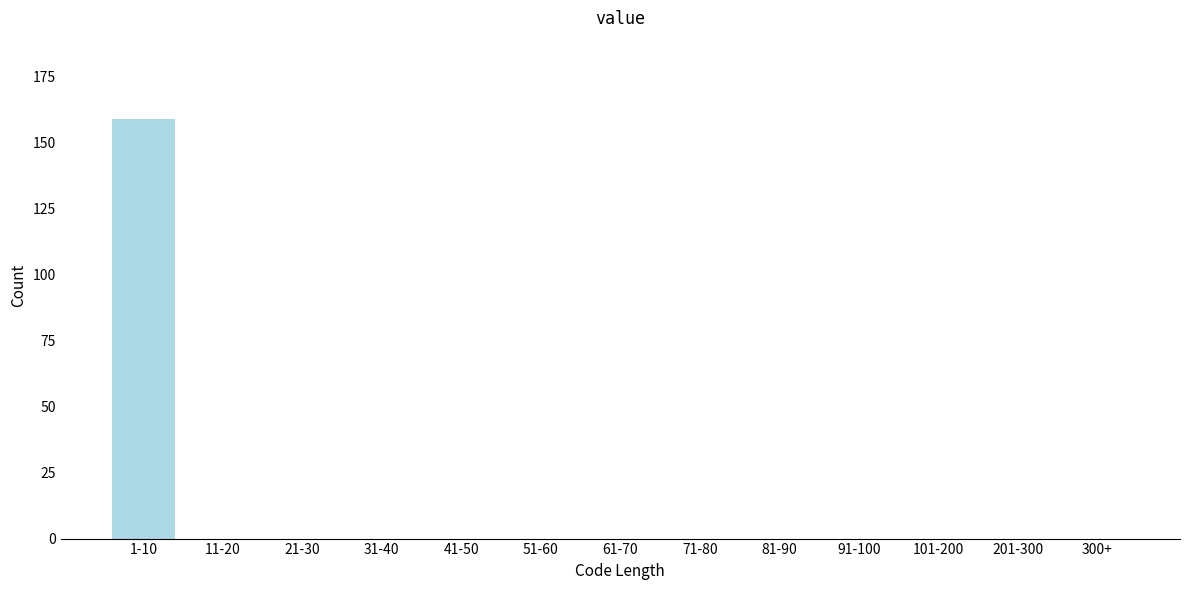

Reading left to right, what are all the values shown in this chart?

1-10=159	11-20=0	21-30=0	31-40=0	41-50=0	51-60=0	61-70=0	71-80=0	81-90=0	91-100=0	101-200=0	201-300=0	300+=0